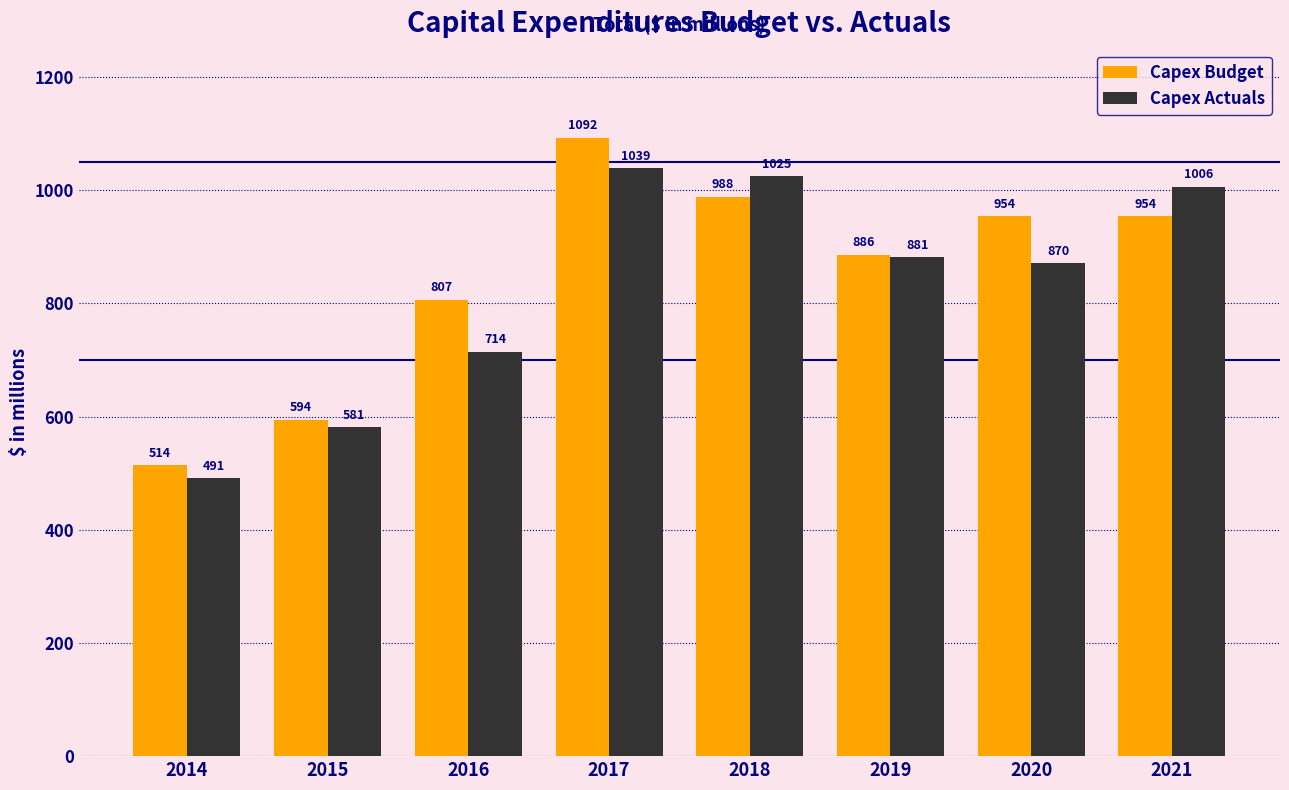

Does the chart contain stacked bars?

No